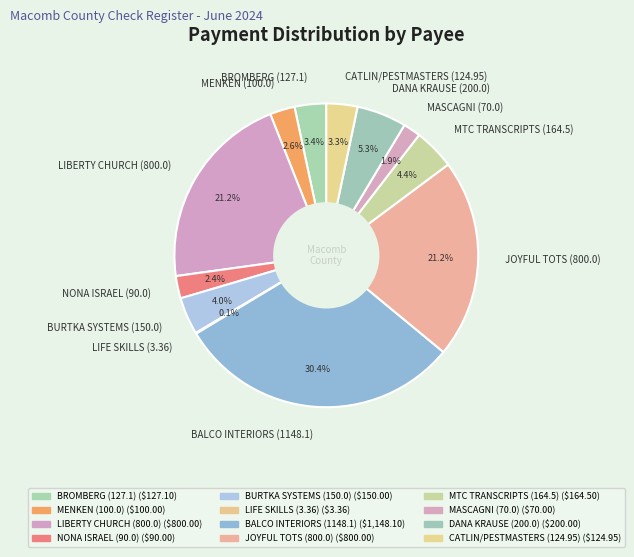

To the nearest percent, what is the average slice percentage?

8%